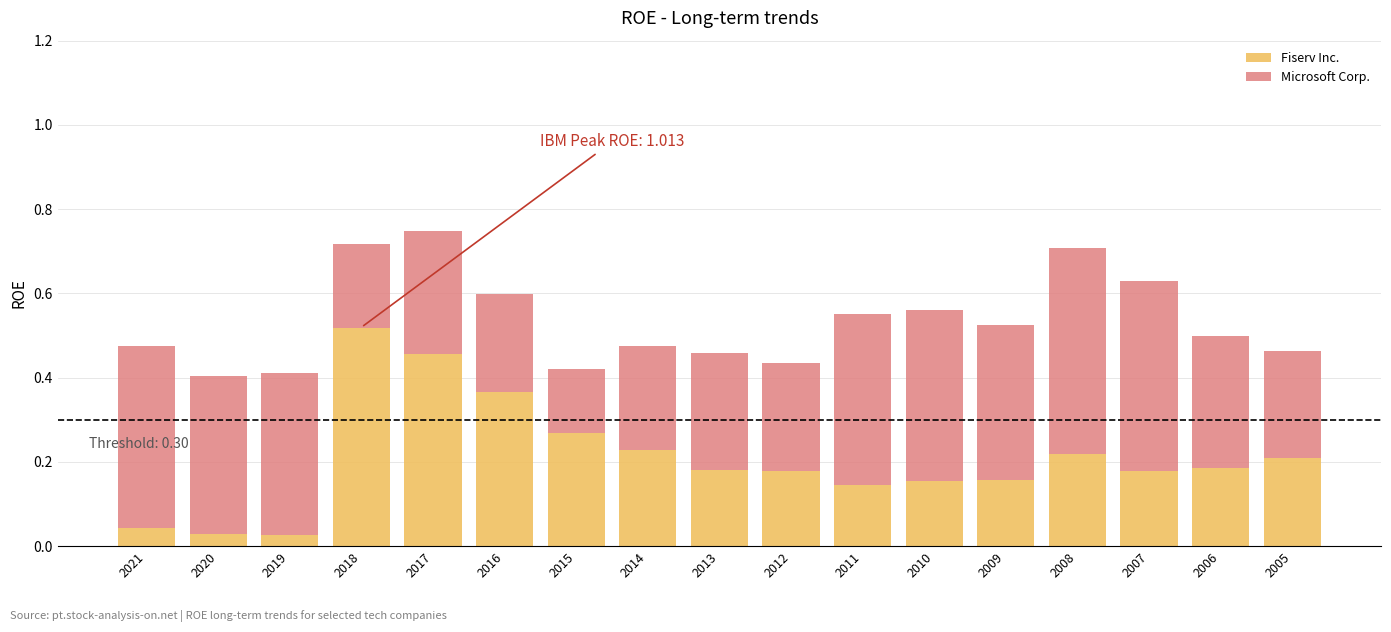

What is the total value across all series at 2018?

0.7